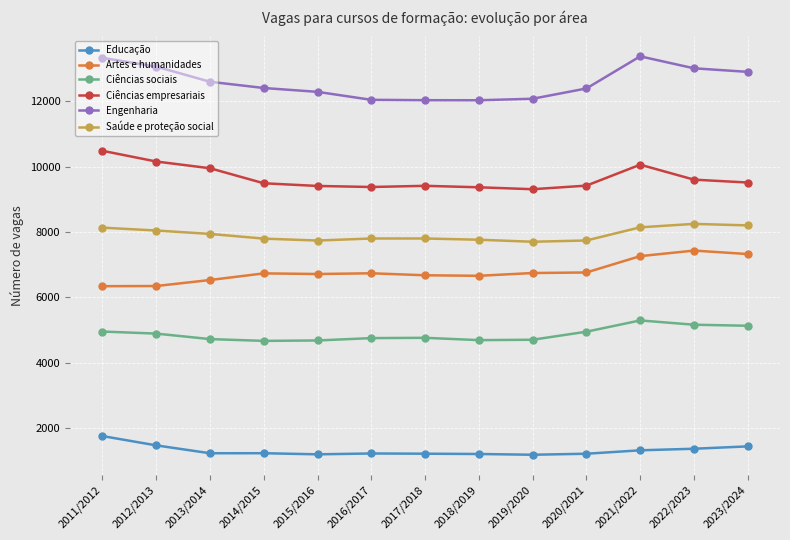

Which series has the largest total across all categories?

Engenharia